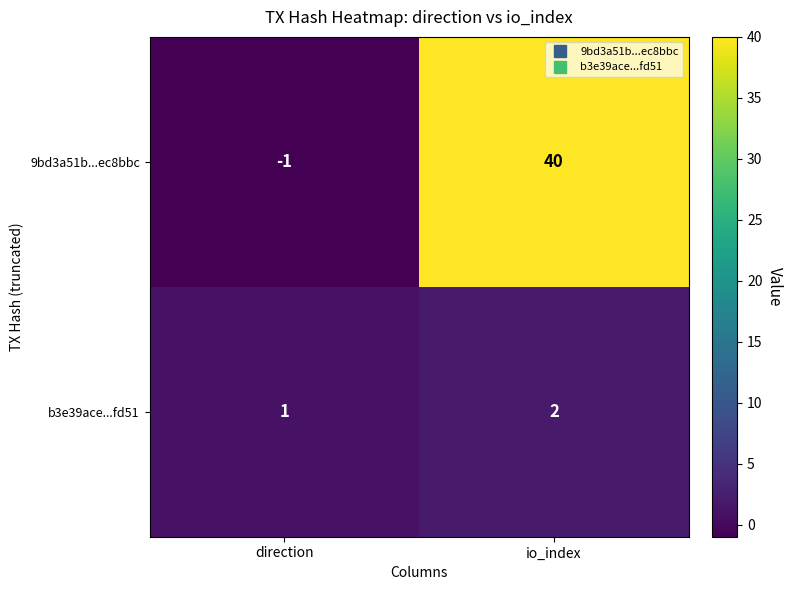

At which category does the chart reach its peak across all series?

io_index